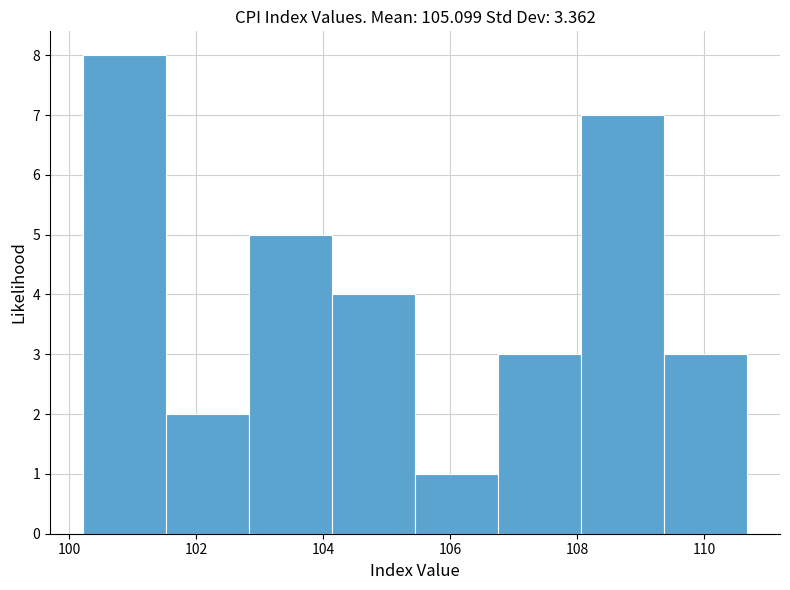

Reading left to right, transcribe this chart: for each bar, give the range it covers on the x-axis and its height. Neither the bar edges nor the heights are printed on the chart, so give them approximately, as read against the axes.

100.2 to 101.6: 8
101.6 to 102.8: 2
102.8 to 104.2: 5
104.2 to 105.4: 4
105.4 to 106.8: 1
106.8 to 108.0: 3
108.0 to 109.4: 7
109.4 to 110.6: 3